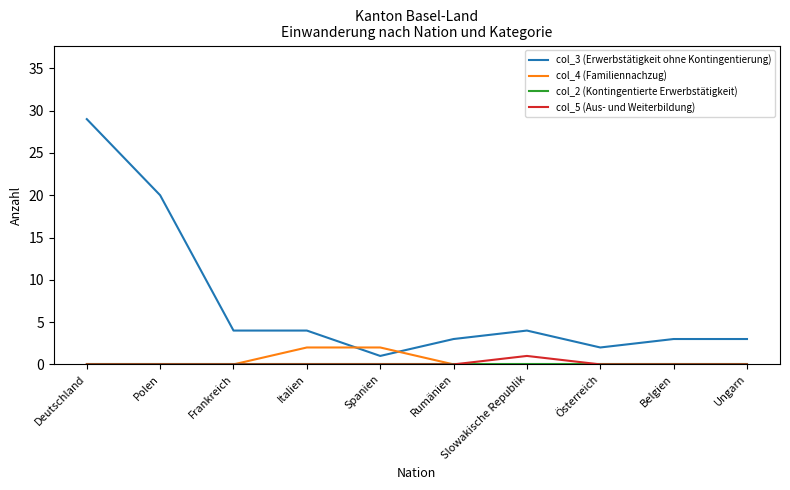

Between Italien and Spanien, which series saw the biggest shift?

col_3 (Erwerbstätigkeit ohne Kontingentierung)